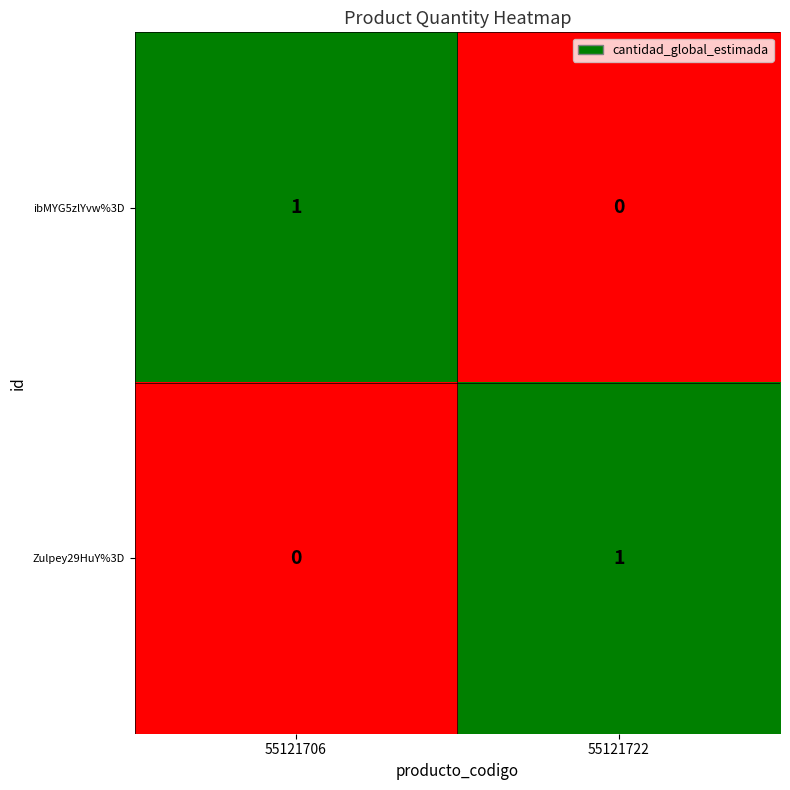

At 55121722, list the series in order from largest to smallest.

Zulpey29HuY%3D, ibMYG5zlYvw%3D